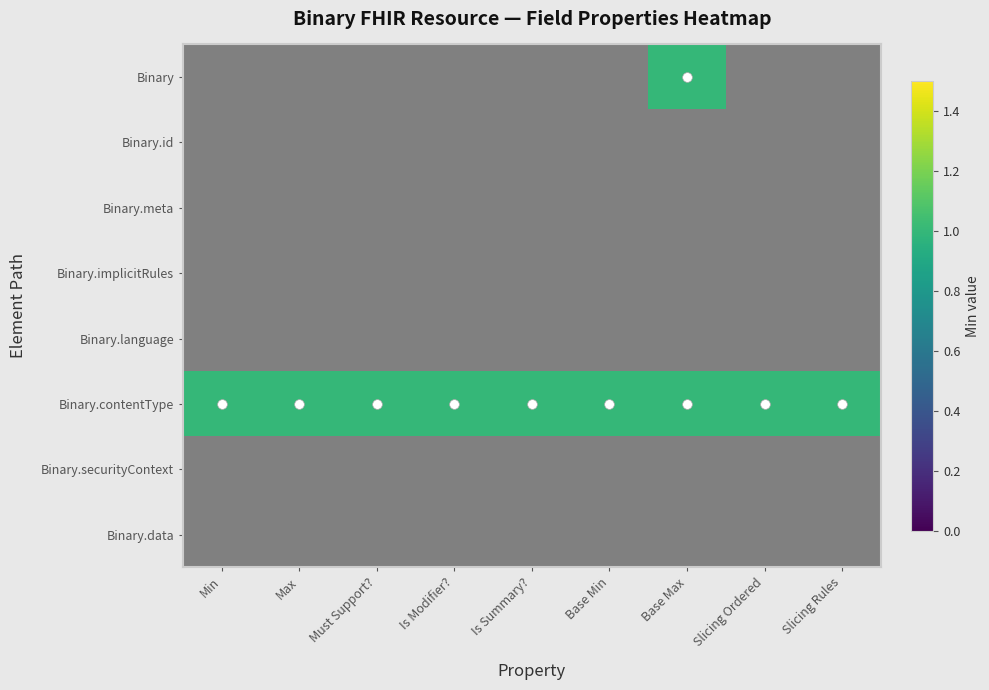

Is the value of Binary at Base Min greater than the value of Binary.securityContext at Must Support??

No